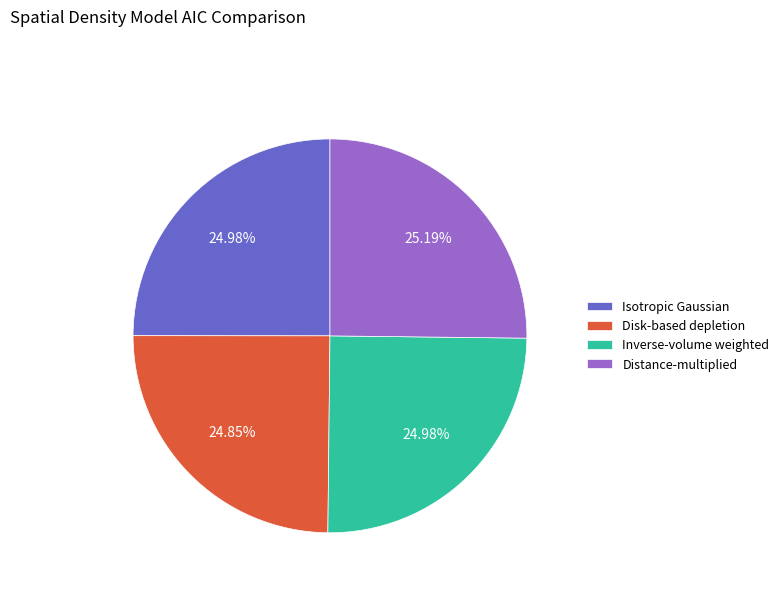

Is there a majority slice in this chart?

No